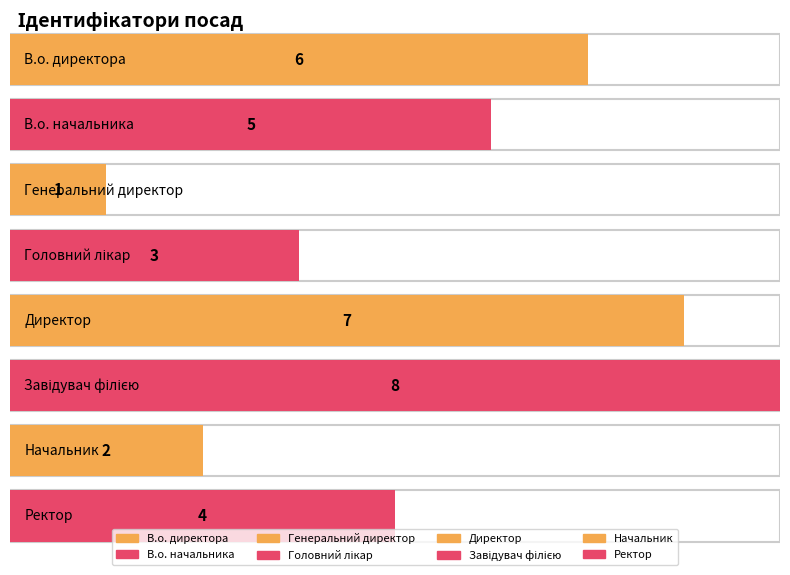

At which label does the data first exceed 5?

В.о. директора